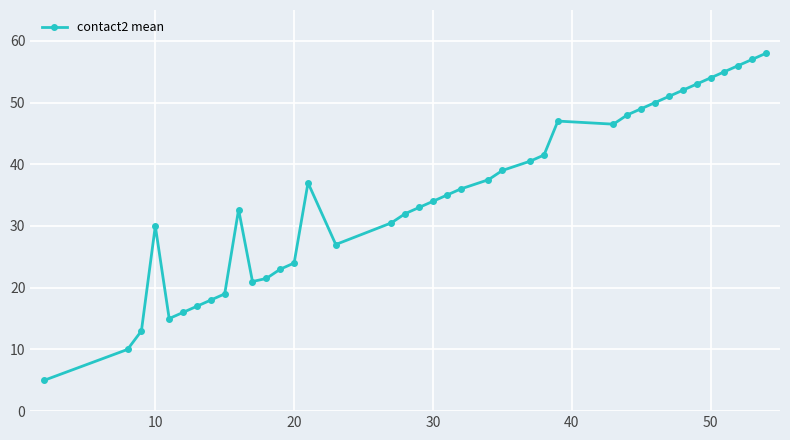

What is the difference between the maximum and second lowest values?

48.0